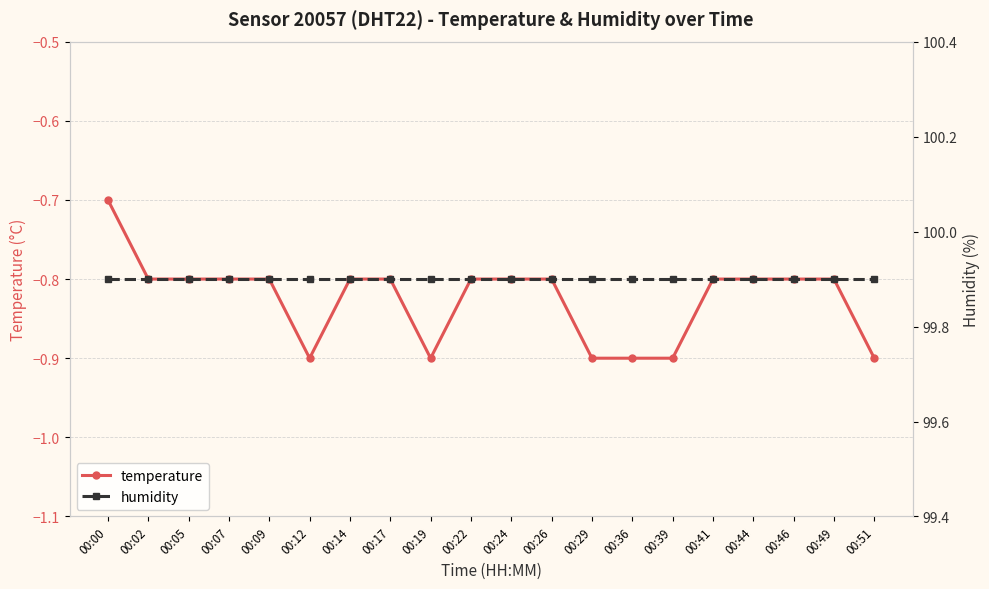

Which series changed the most between 00:02 and 00:26?

temperature